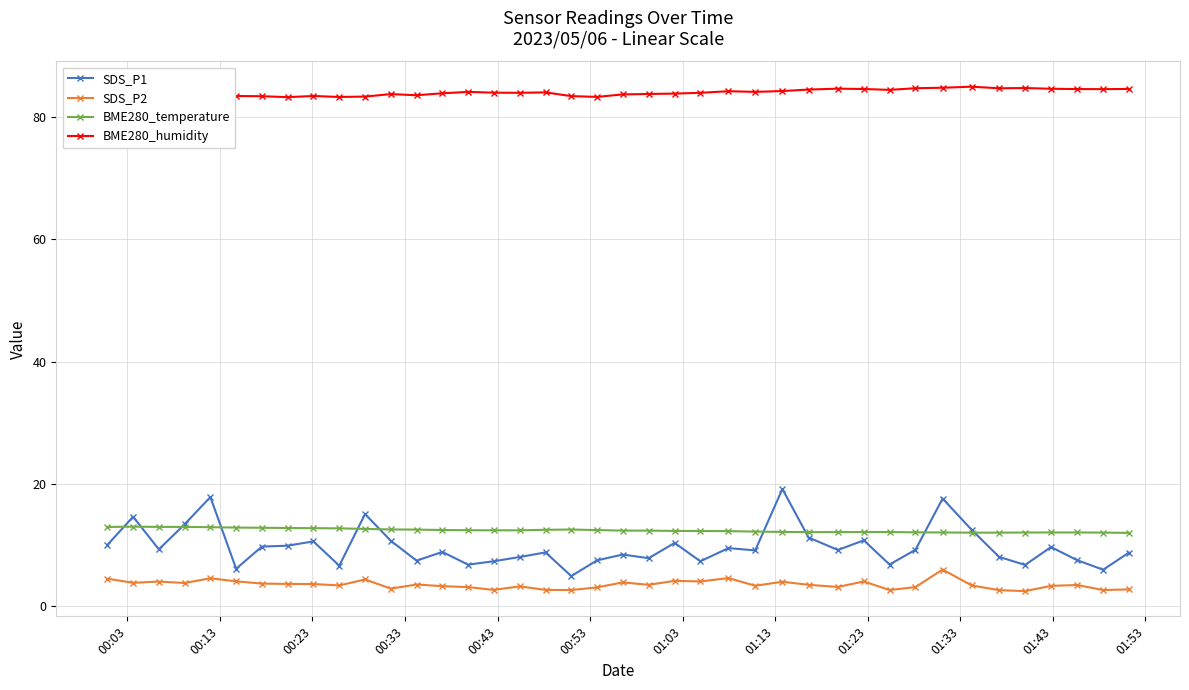

What is the value of the SDS_P2 point at the 27th from the left?

4.0